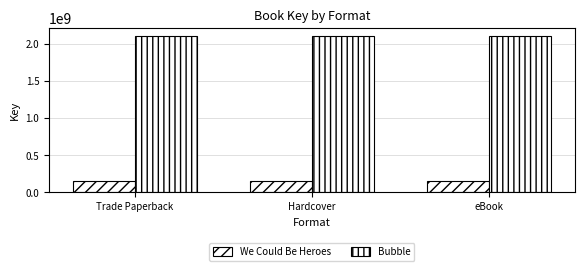

Where is We Could Be Heroes nearest to the value 154885675?

Trade Paperback